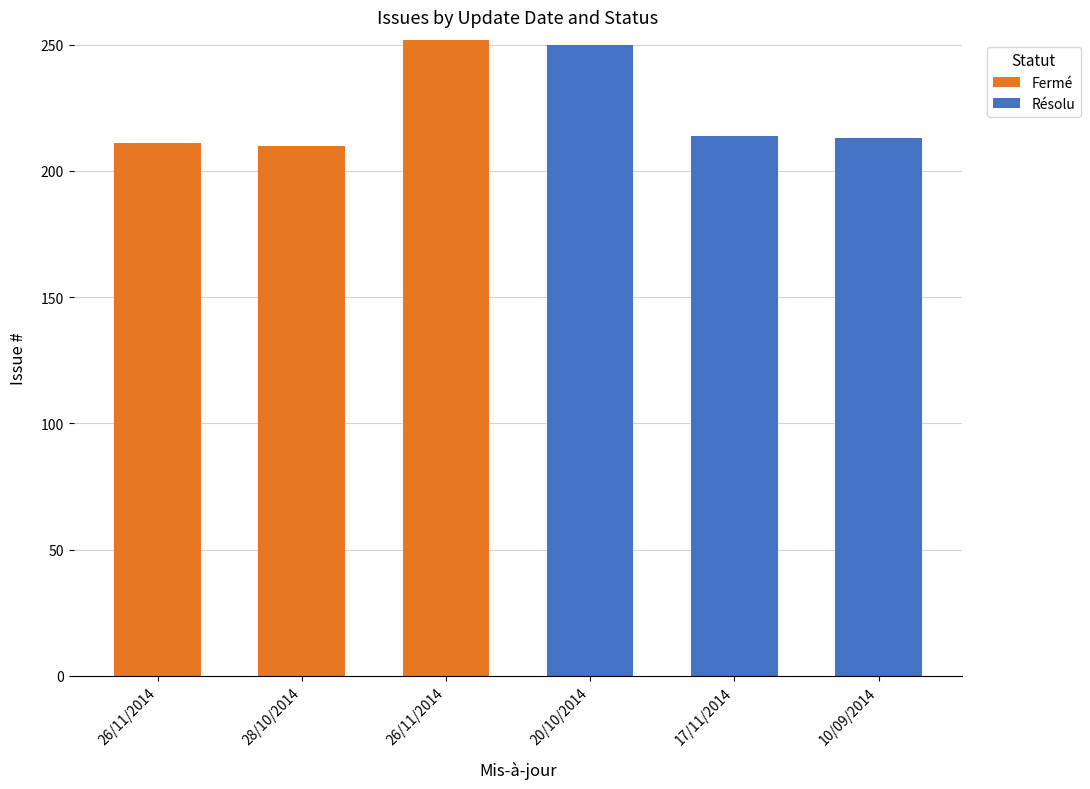

Rank the categories by Résolu value from lowest to highest.

26/11/2014, 28/10/2014, 26/11/2014, 10/09/2014, 17/11/2014, 20/10/2014